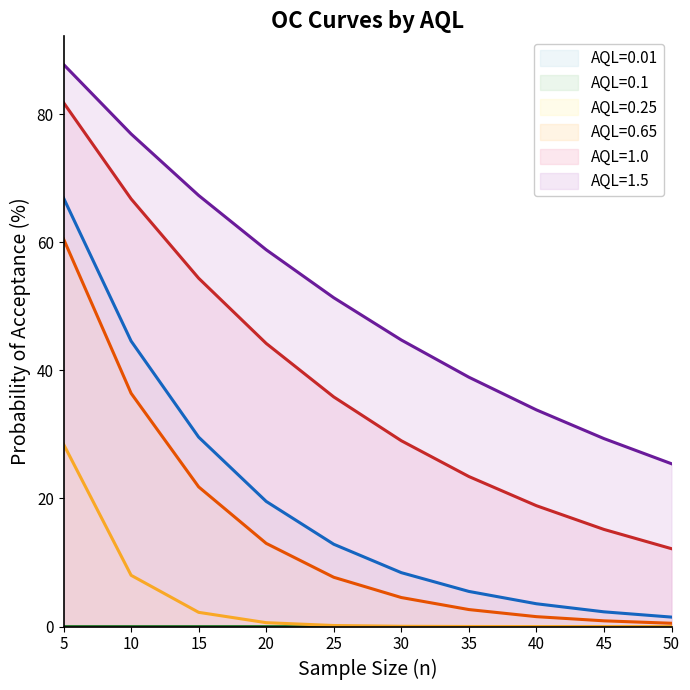

What is the value of the AQL=0.25 point at the 1st from the left?

28.5